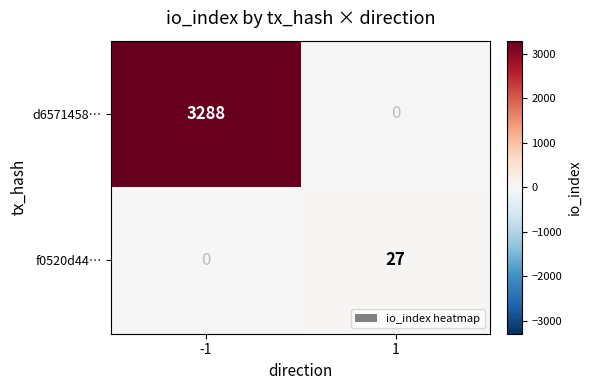

Reading left to right, extract all data points from this chart.

d6571458…: -1=3288	1=0
f0520d44…: -1=0	1=27